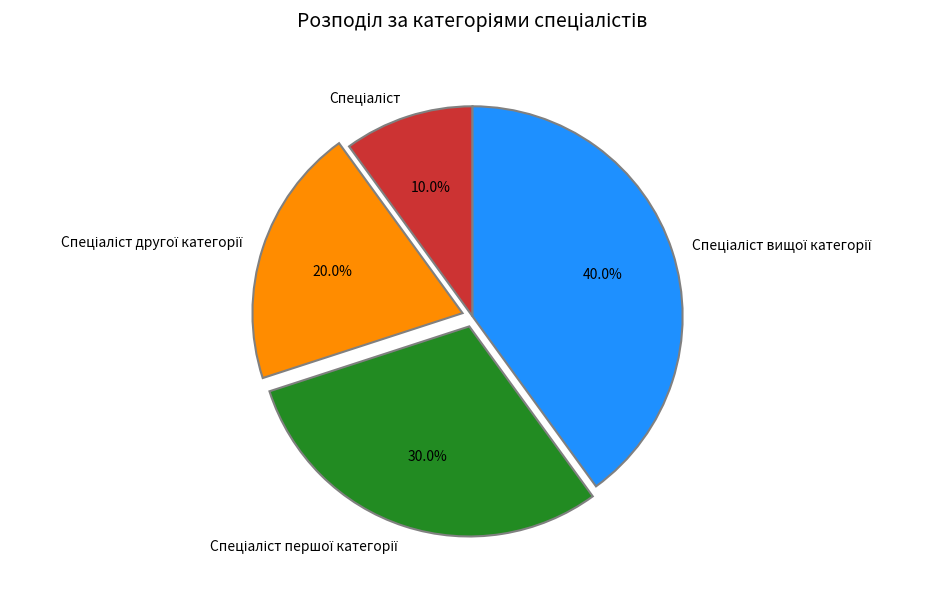

Does any single category account for the majority?

No